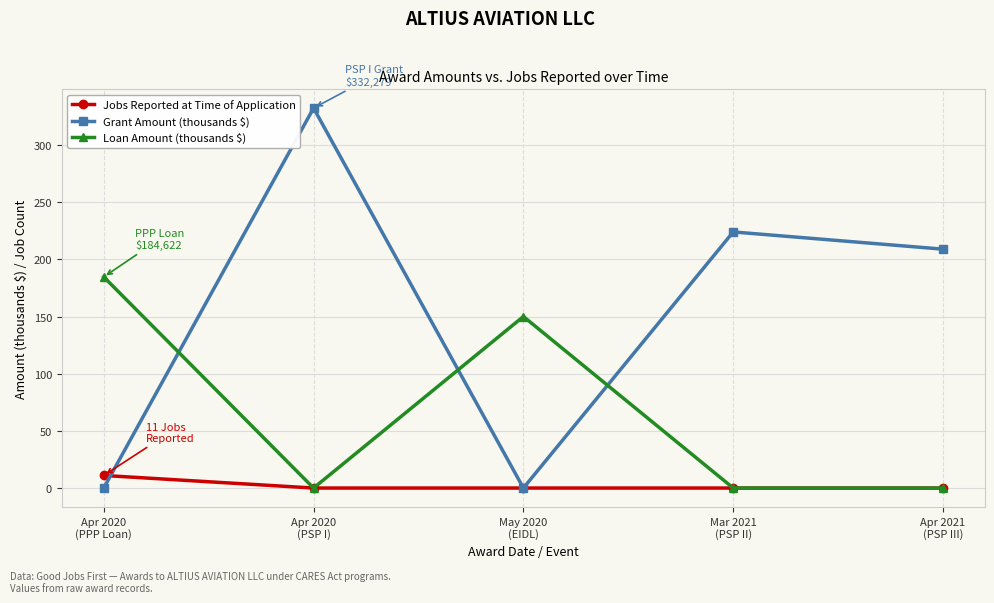

Between which two adjacent categories do Loan Amount (thousands $) and Grant Amount (thousands $) first intersect?

Apr 2020
(PPP Loan) and Apr 2020
(PSP I)